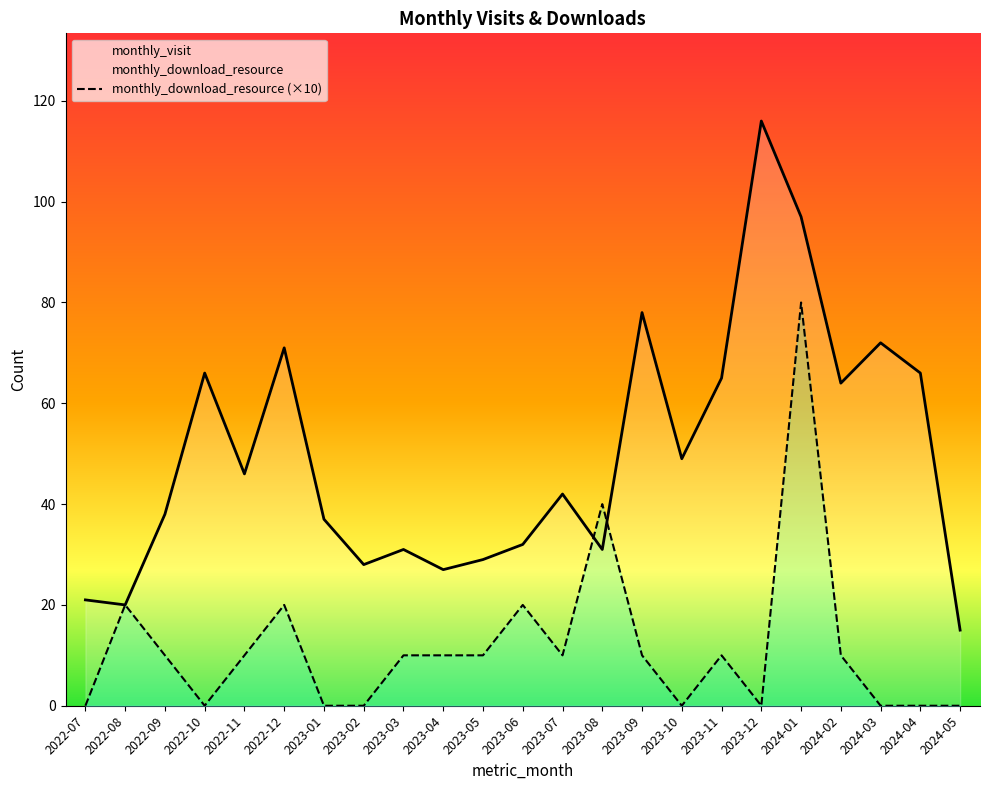

Reading left to right, transcribe all the data shown in this chart.

monthly_visit: 21	20	38	66	46	71	37	28	31	27	29	32	42	31	78	49	65	116	97	64	72	66	15
monthly_download_resource (×10): 0	20	10	0	10	20	0	0	10	10	10	20	10	40	10	0	10	0	80	10	0	0	0